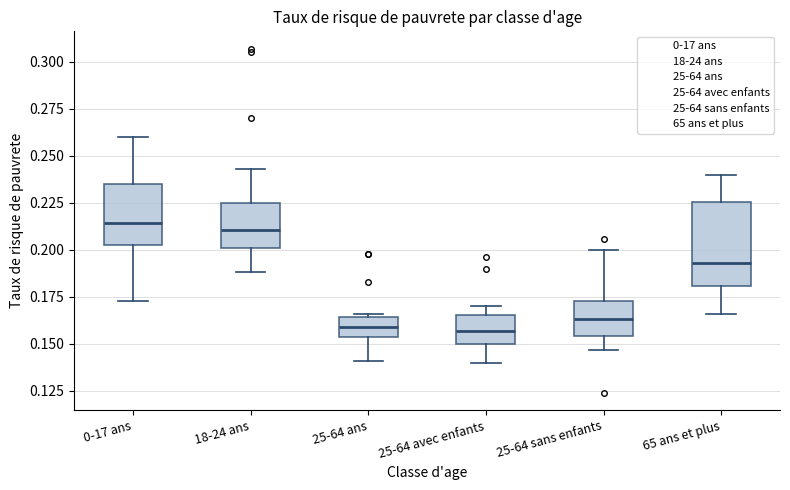

Reading left to right, transcribe this box plot: for each box, give where its median line is, the range the box spans, and where its two whiskers end, as read against the y-axis. The values are not printed on the chart, so give them approximately, as read against the axis.

0-17 ans: median 0.215, box 0.205 to 0.235, whiskers 0.175 to 0.260
18-24 ans: median 0.210, box 0.200 to 0.225, whiskers 0.190 to 0.245
25-64 ans: median 0.160, box 0.155 to 0.165, whiskers 0.140 to 0.165 (just above the box's upper edge)
25-64 avec enfants: median 0.155, box 0.150 to 0.165, whiskers 0.140 to 0.170
25-64 sans enfants: median 0.165, box 0.155 to 0.175, whiskers 0.145 to 0.200
65 ans et plus: median 0.195, box 0.180 to 0.225, whiskers 0.165 to 0.240